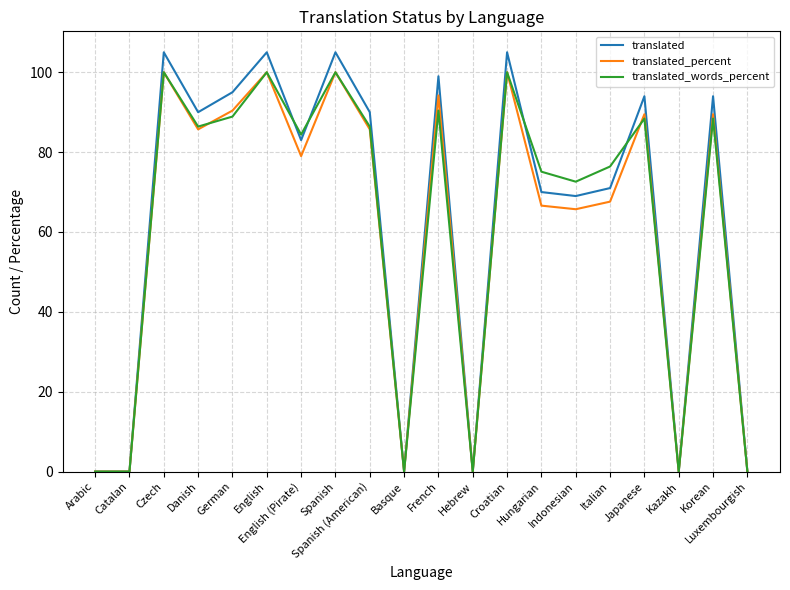

What is the maximum value shown in the chart?

105.0